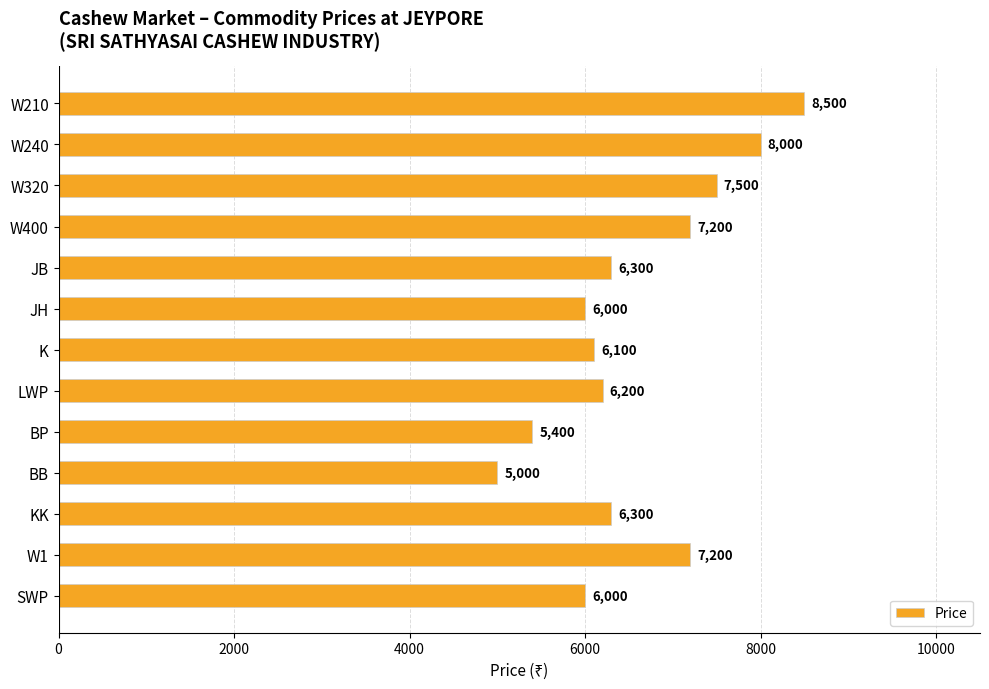

Between W400 and W320, which is larger?

W320